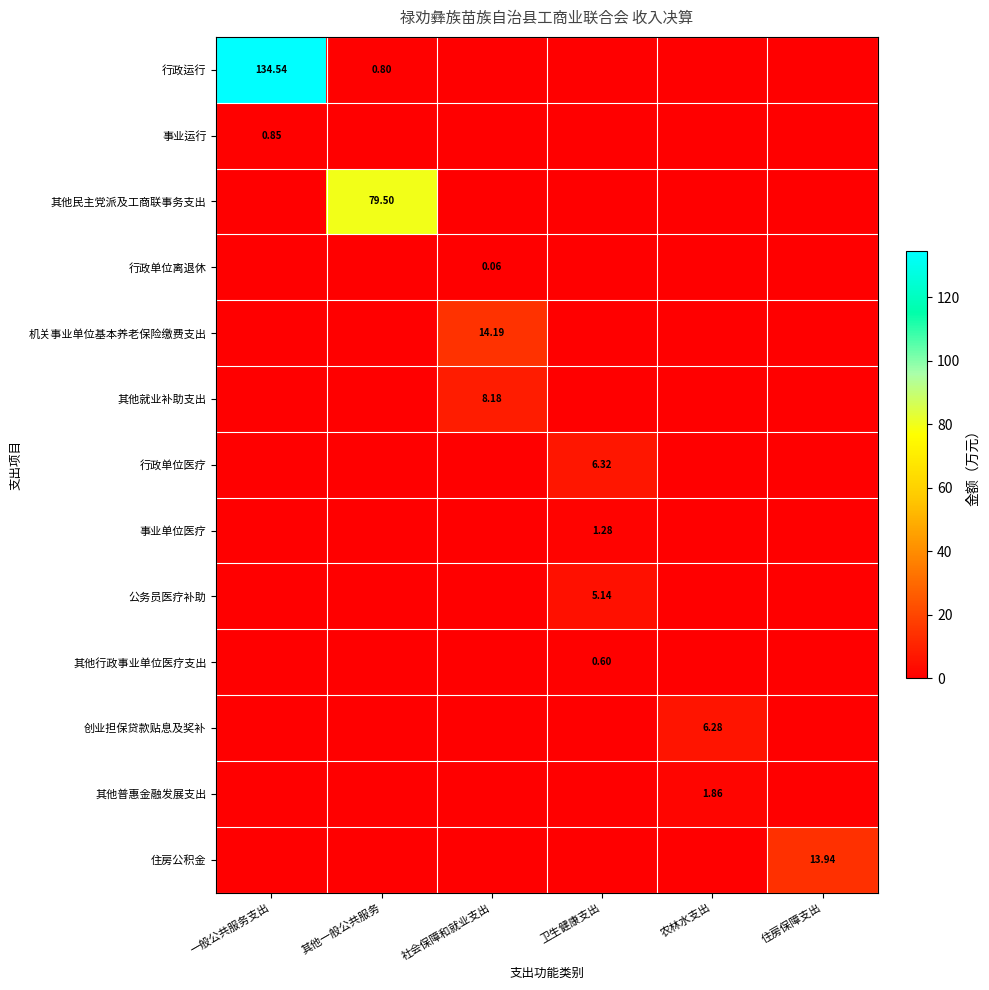

Which series has the largest range (max minus min)?

行政运行